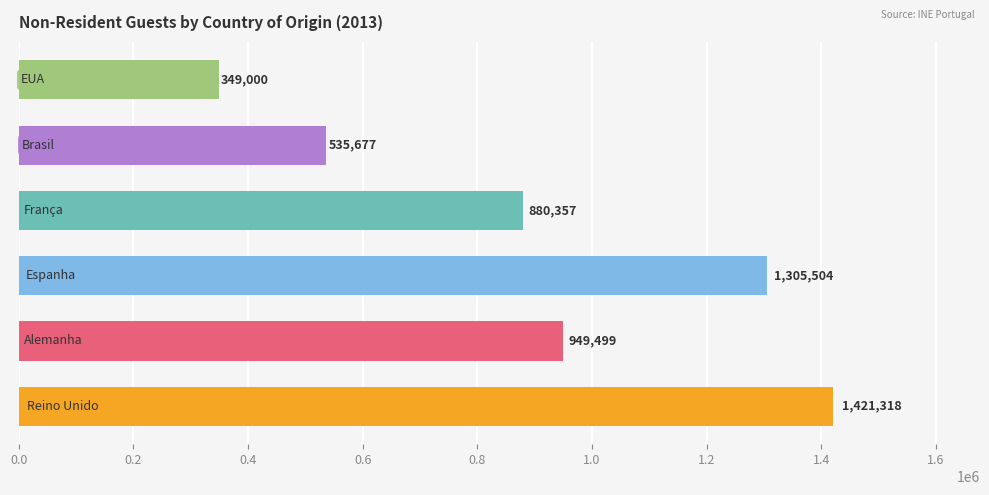

How many data points does each series have?

6